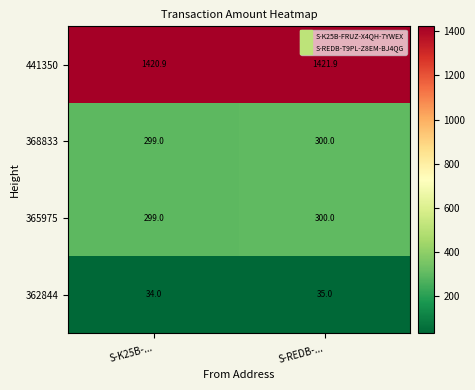

At which category does the chart reach its peak across all series?

S-REDB-...